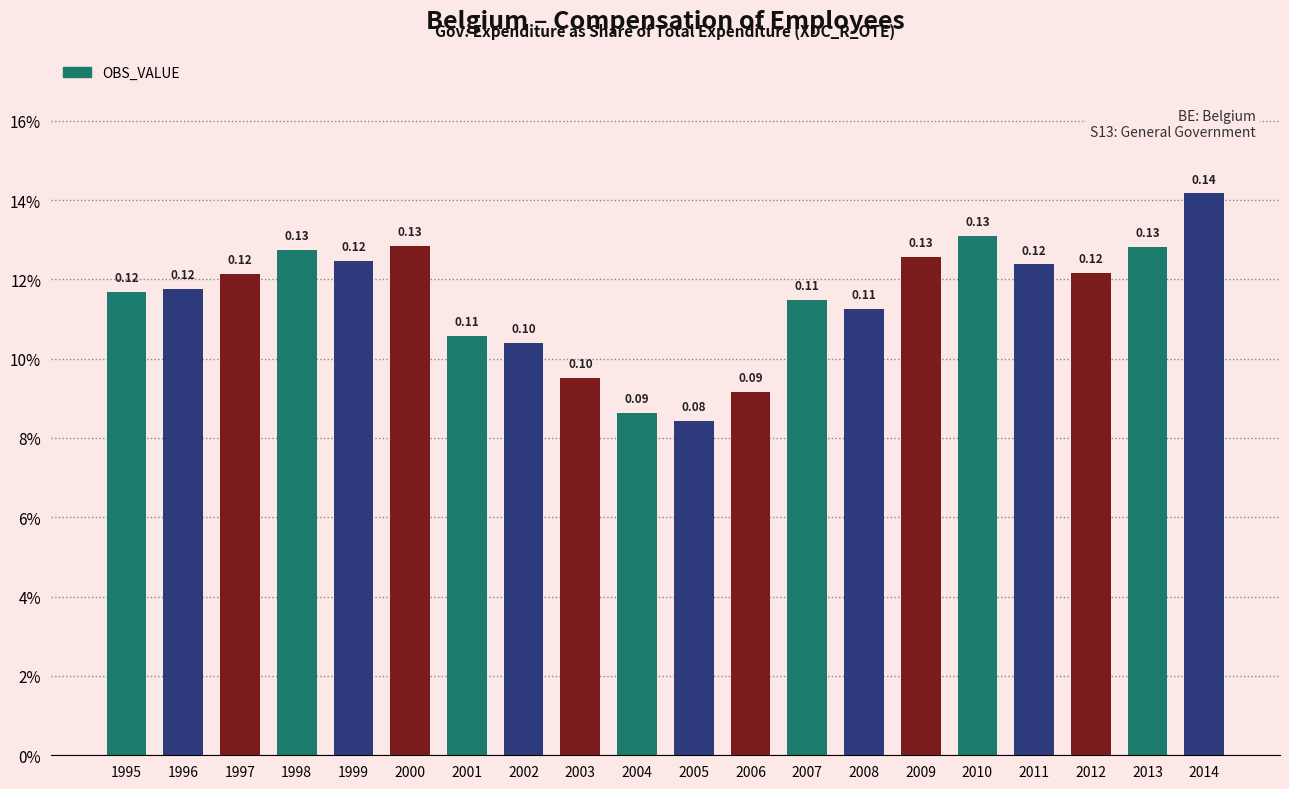

Are the bars horizontal?

No